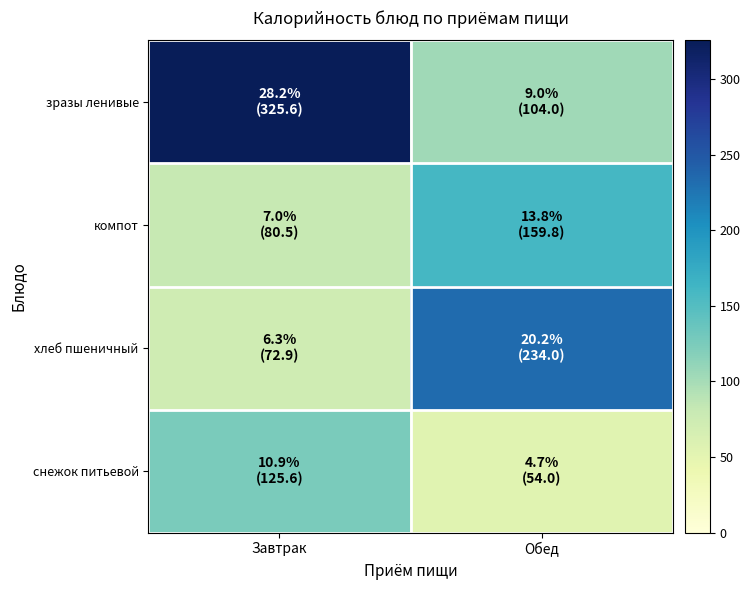

Reading left to right, extract all data points from this chart.

зразы ленивые: Завтрак=325.6	Обед=104.0
компот: Завтрак=80.5	Обед=159.8
хлеб пшеничный: Завтрак=72.9	Обед=234.0
снежок питьевой: Завтрак=125.6	Обед=54.0